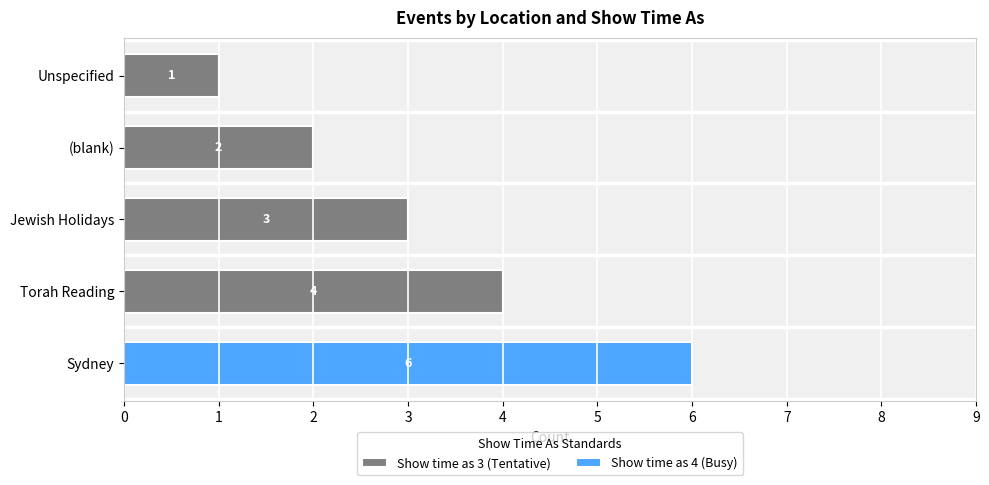

At which category is the sum across all series the highest?

Sydney